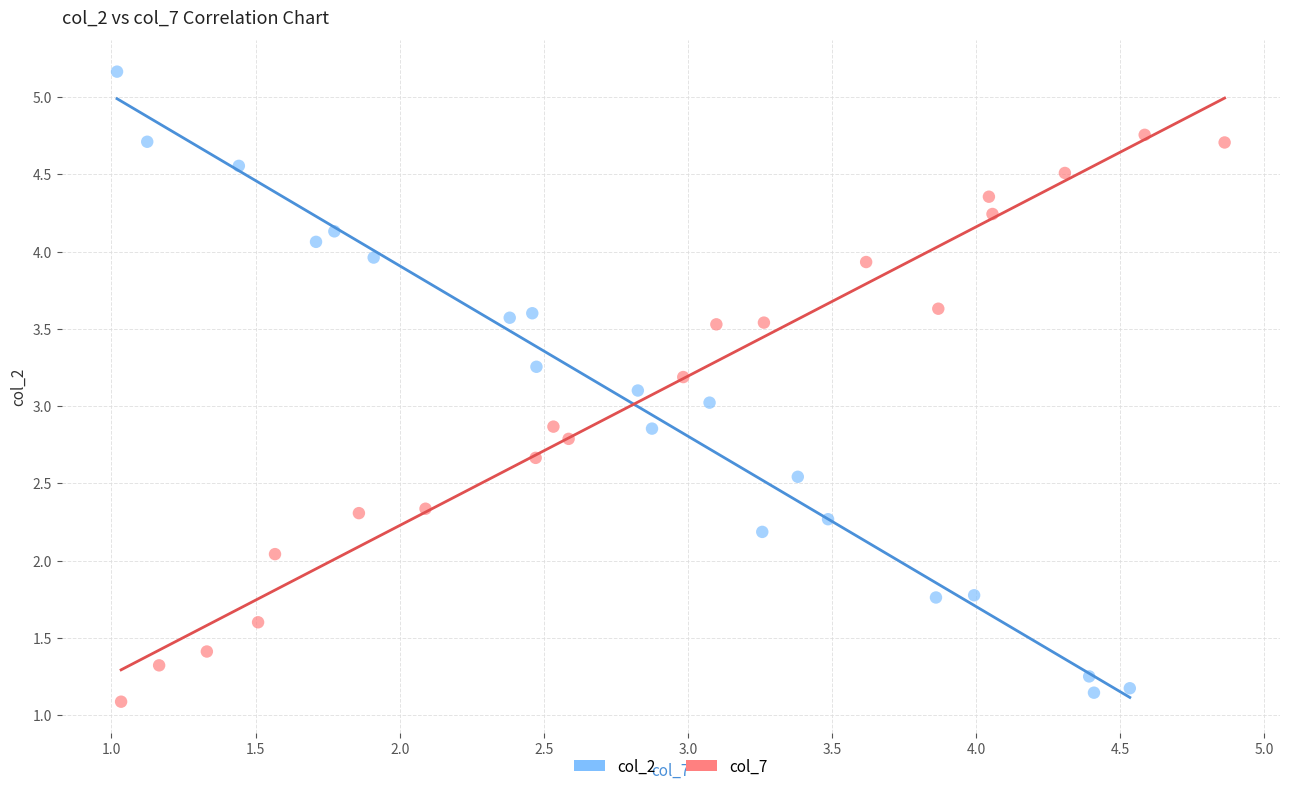

Which series contains the highest Y value?

col_2